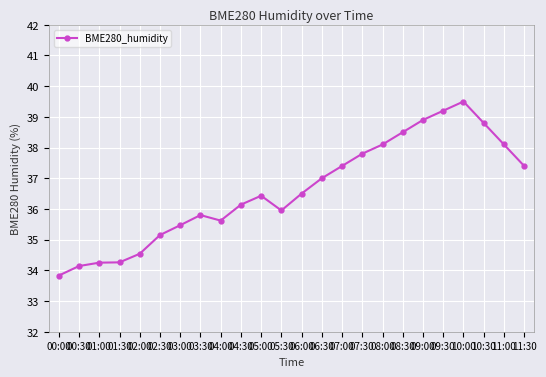

What is the change in value from 08:30 to 11:30?

-1.1